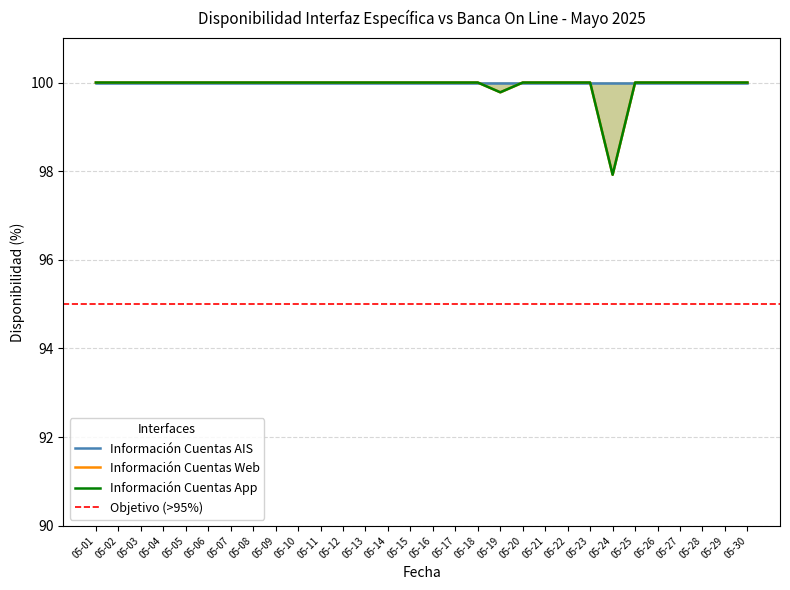

Is it true that Información Cuentas App equals 100.0 at 05-03?

True